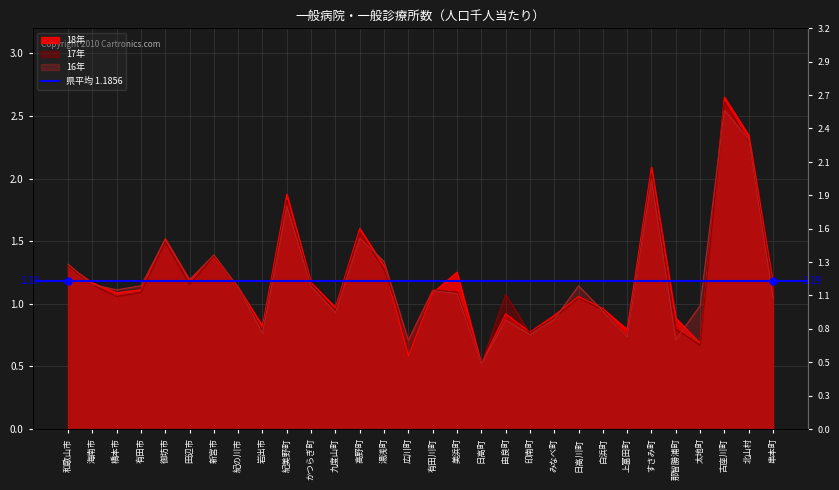

At which category is the sum across all series the highest?

古座川町